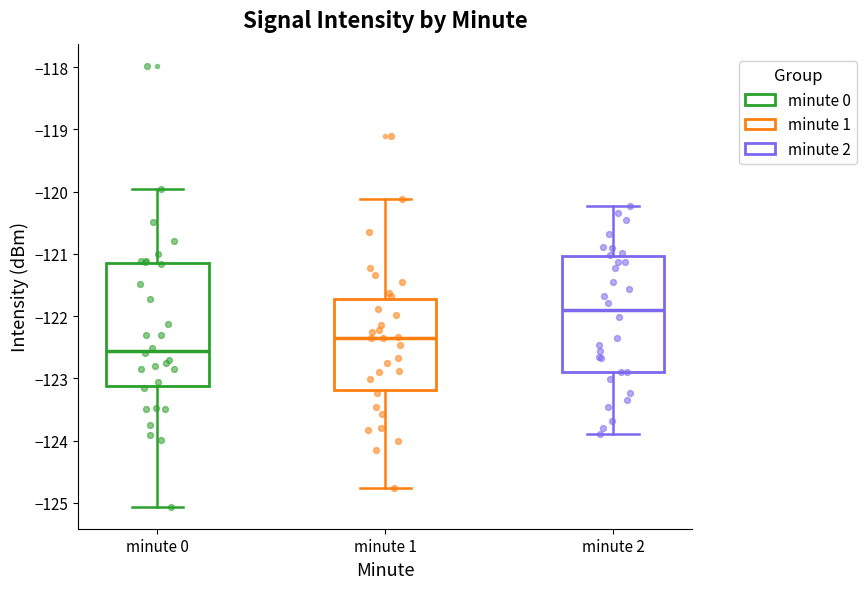

Reading left to right, transcribe this box plot: for each box, give where its median line is, the range the box spans, and where its two whiskers end, as read against the y-axis. The values are not printed on the chart, so give them approximately, as read against the axis.

minute 0: median -122.6, box -123.1 to -121.1, whiskers -125.1 to -120.0
minute 1: median -122.3, box -123.2 to -121.7, whiskers -124.8 to -120.1
minute 2: median -121.9, box -122.9 to -121.0, whiskers -123.9 to -120.2